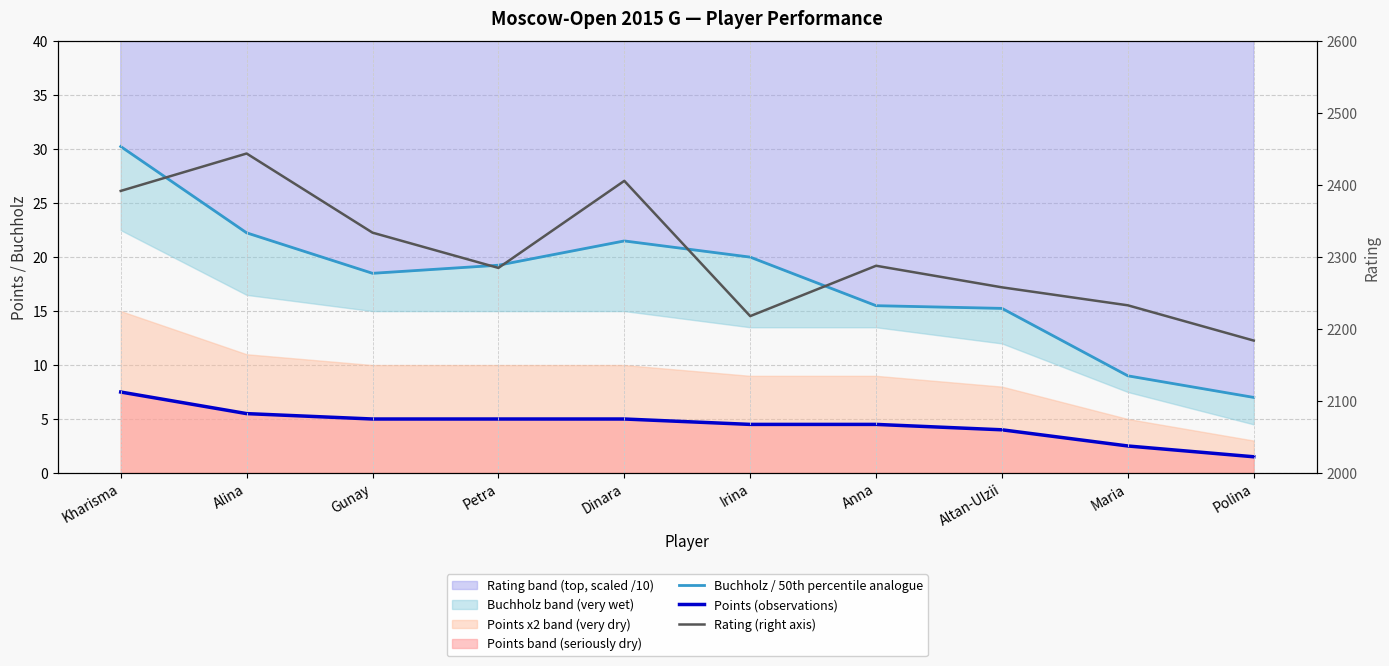

True or false: Buchholz / 50th percentile analogue and Rating (right axis) cross at least once.

False